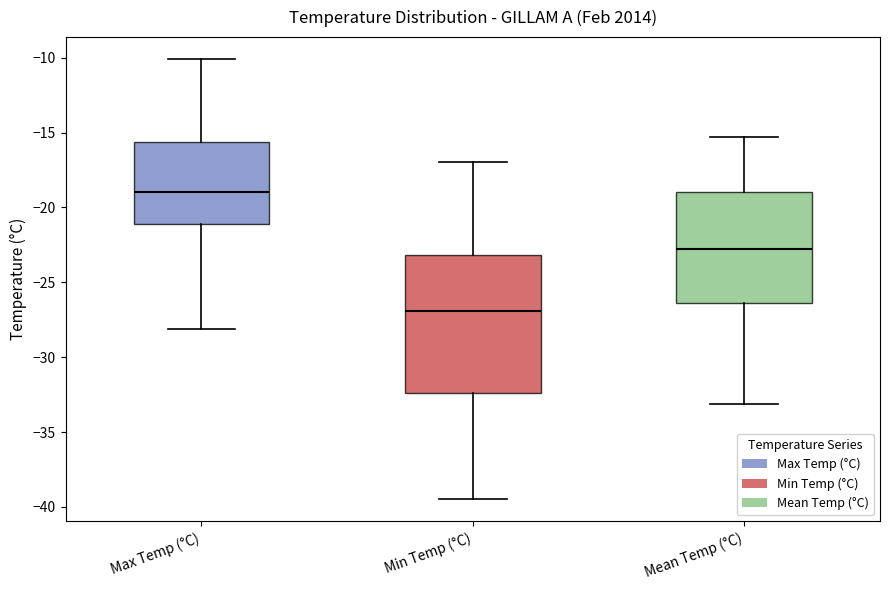

Where is the upper edge of the box for Mean Temp (°C) on the y-axis? The values are not printed on the chart, so give them approximately, as read against the axis.

-19.0